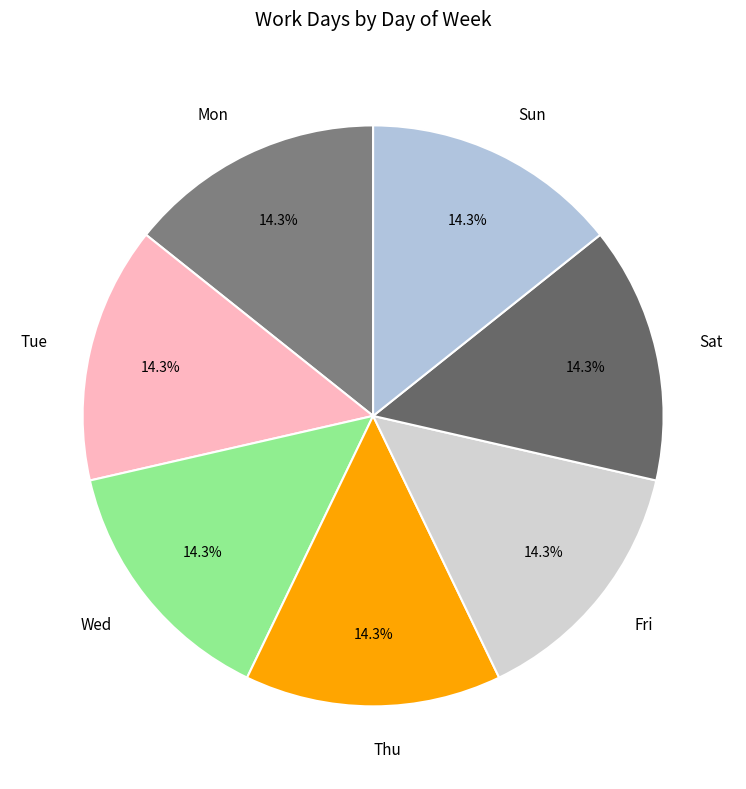

To the nearest percent, what is the combined percentage of Mon and Sun?

29%